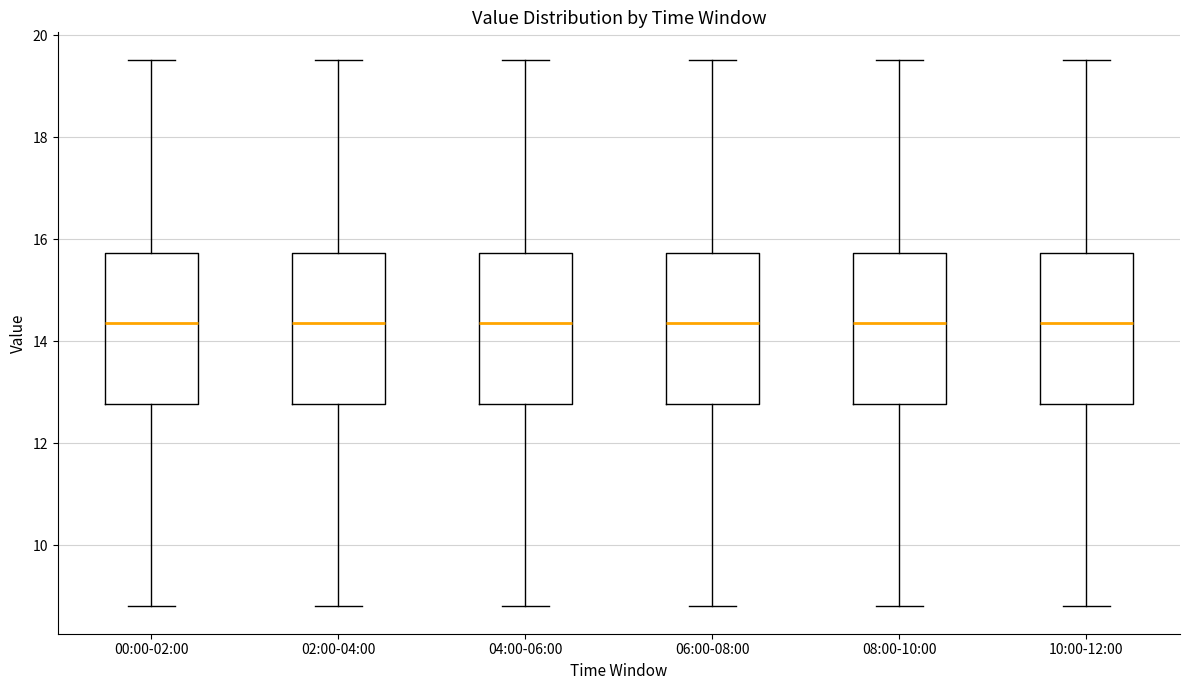

Reading left to right, read every box against the y-axis: the position of its median line, the range the box covers, and the ends of its whiskers. The values are not printed on the chart, so give them approximately, as read against the axis.

00:00-02:00: median 14.4, box 12.8 to 15.8, whiskers 8.8 to 19.6
02:00-04:00: median 14.4, box 12.8 to 15.8, whiskers 8.8 to 19.6
04:00-06:00: median 14.4, box 12.8 to 15.8, whiskers 8.8 to 19.6
06:00-08:00: median 14.4, box 12.8 to 15.8, whiskers 8.8 to 19.6
08:00-10:00: median 14.4, box 12.8 to 15.8, whiskers 8.8 to 19.6
10:00-12:00: median 14.4, box 12.8 to 15.8, whiskers 8.8 to 19.6